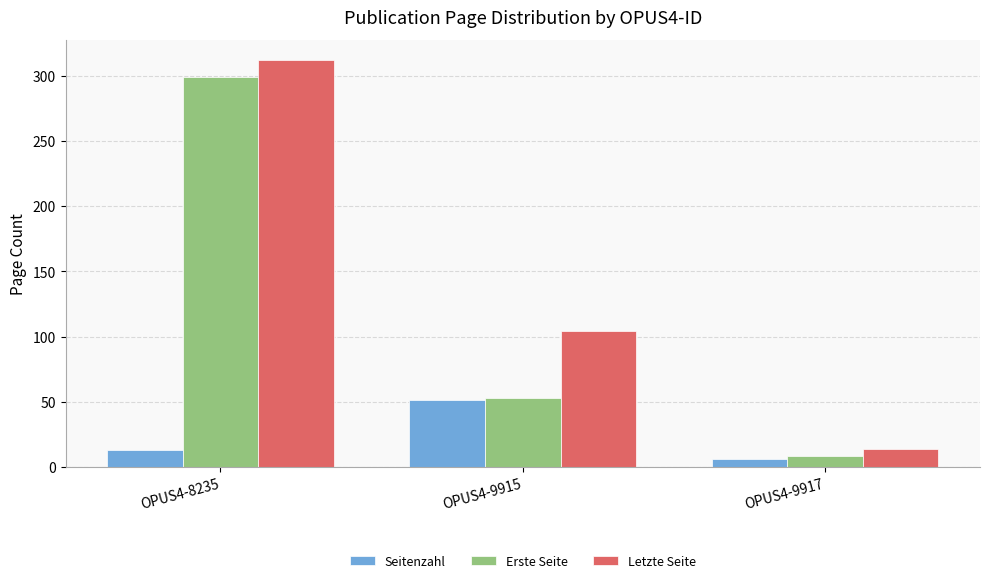

Reading left to right, what are all the values shown in this chart?

Seitenzahl: 13	51	6
Erste Seite: 299	53	8
Letzte Seite: 312	104	14